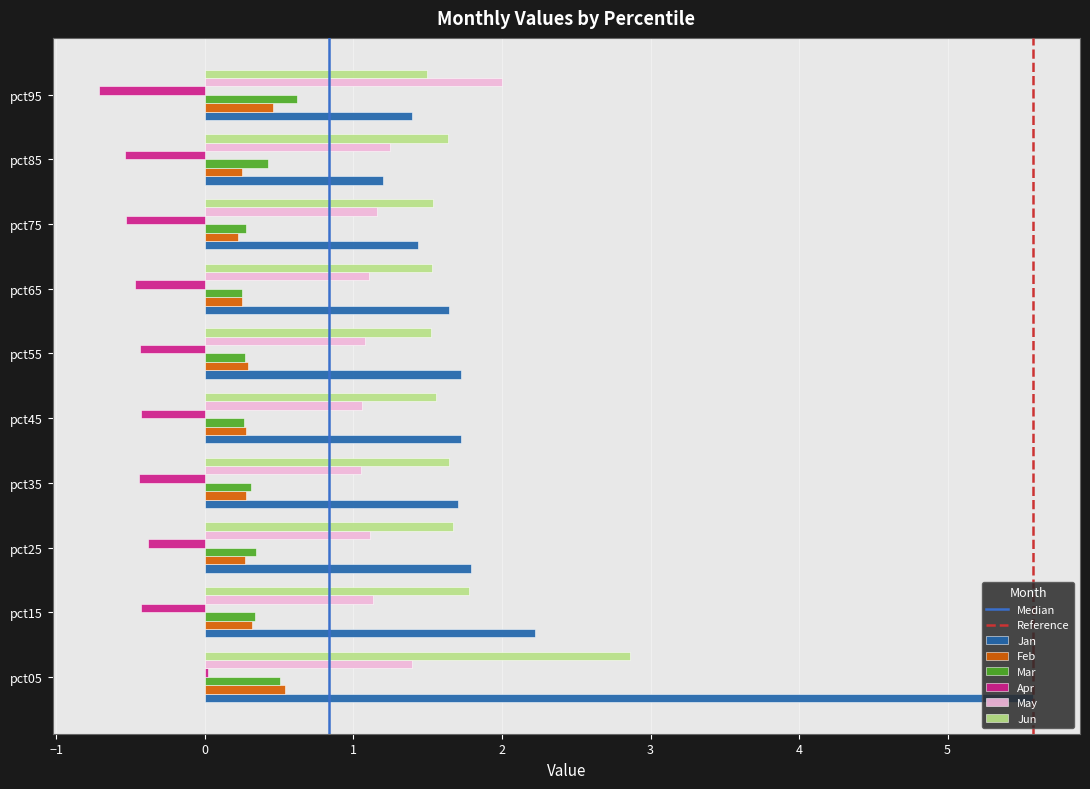

Which series changed the most between pct75 and pct95?

May